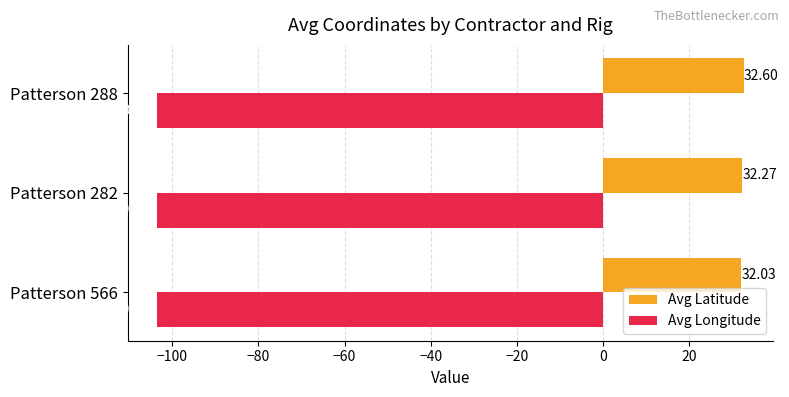

List the series in order of their overall mean, lowest first.

Avg Longitude, Avg Latitude